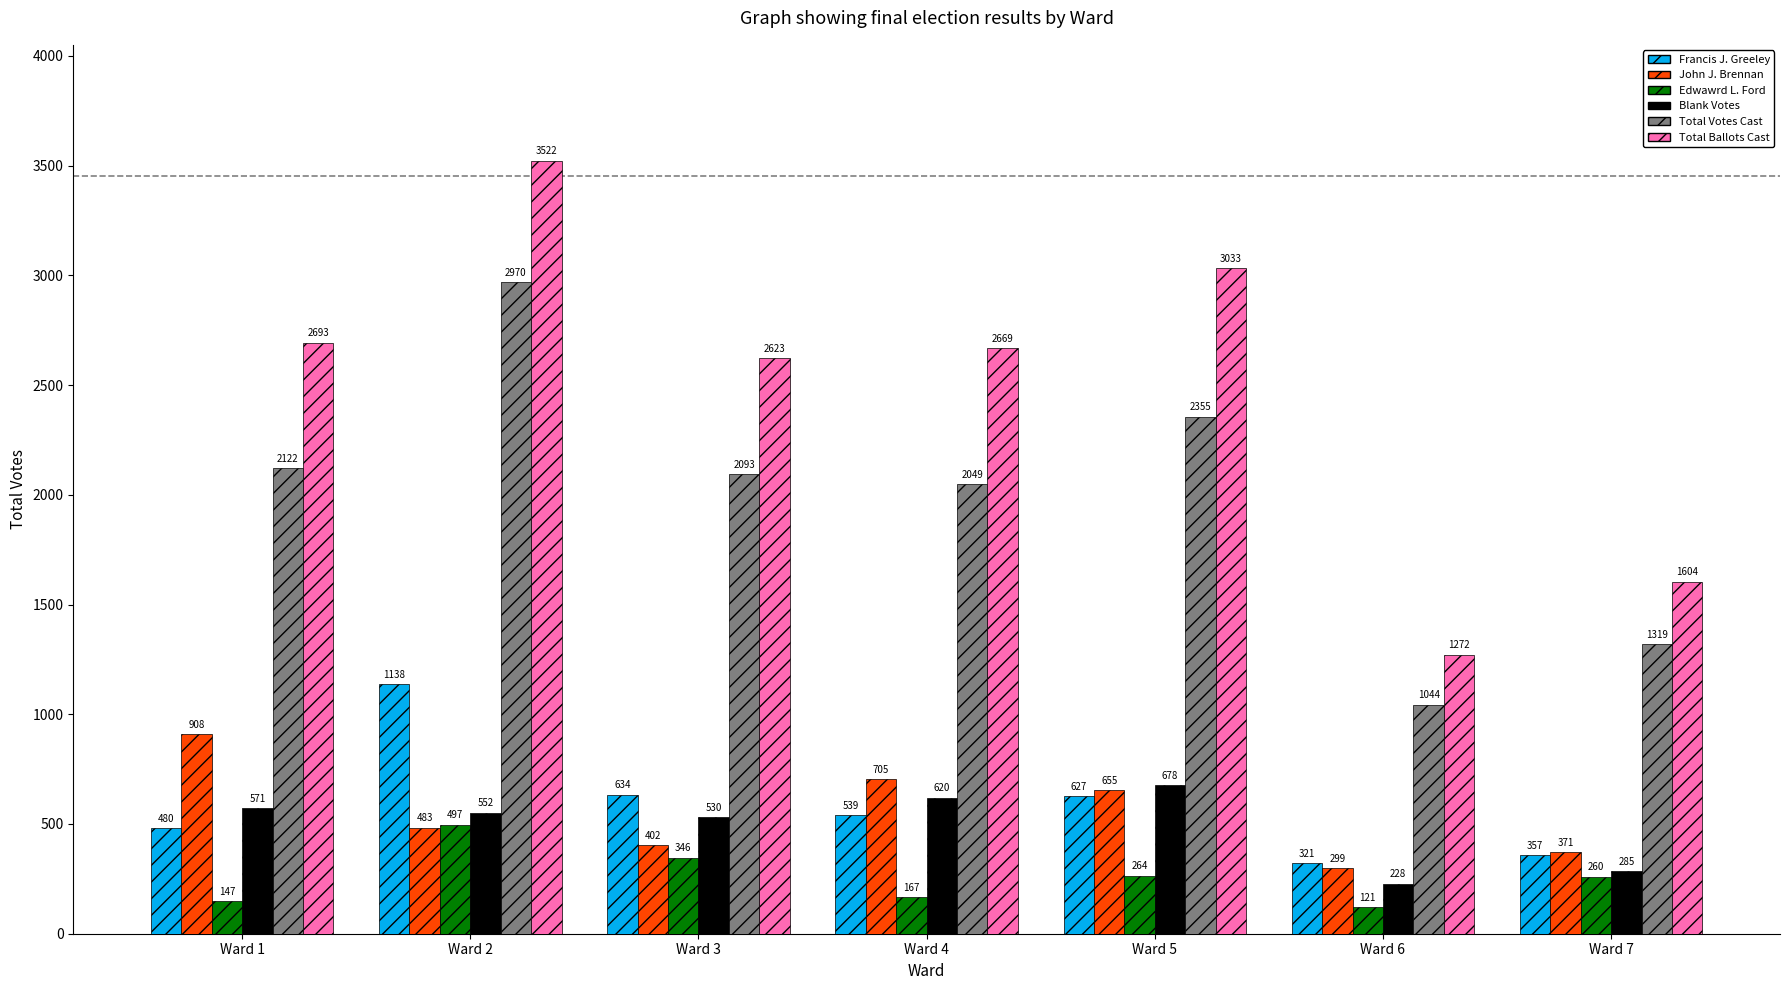

What are all the series names shown in the legend?

Francis J. Greeley, John J. Brennan, Edwawrd L. Ford, Blank Votes, Total Votes Cast, Total Ballots Cast